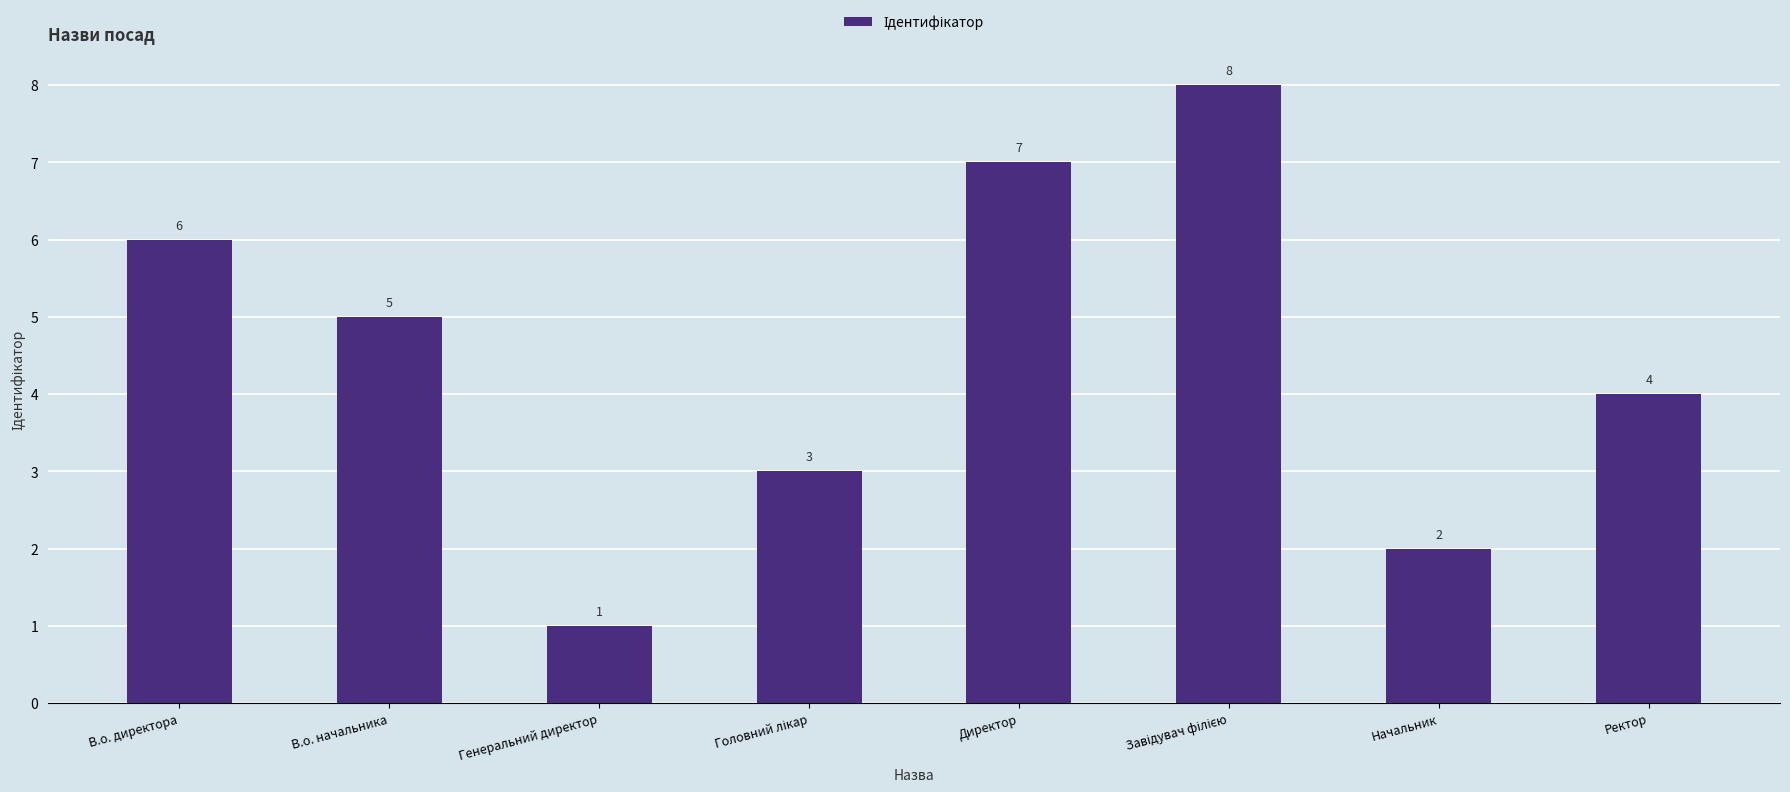

What is the label of the 4th bar from the right?

Директор